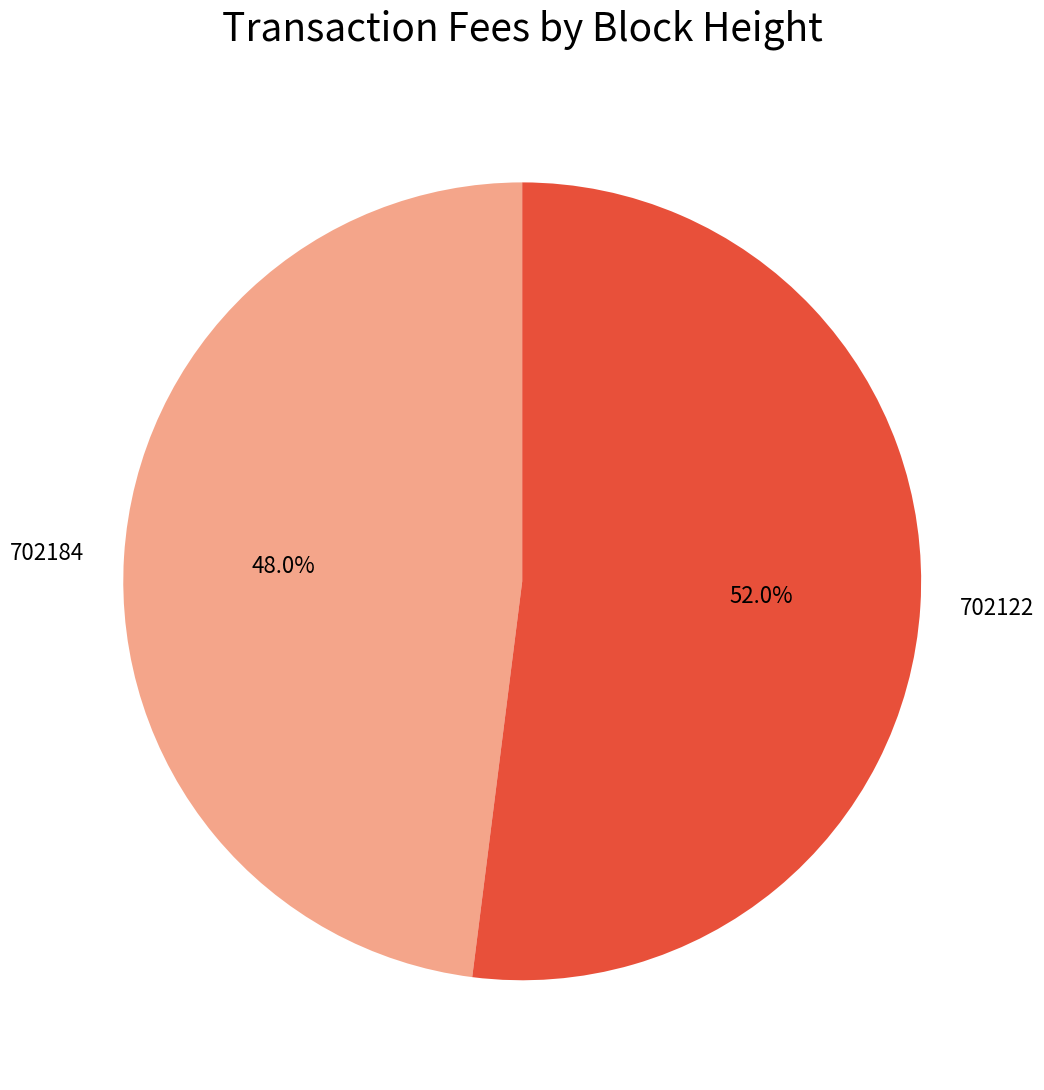

Count the number of slices in the pie.

2